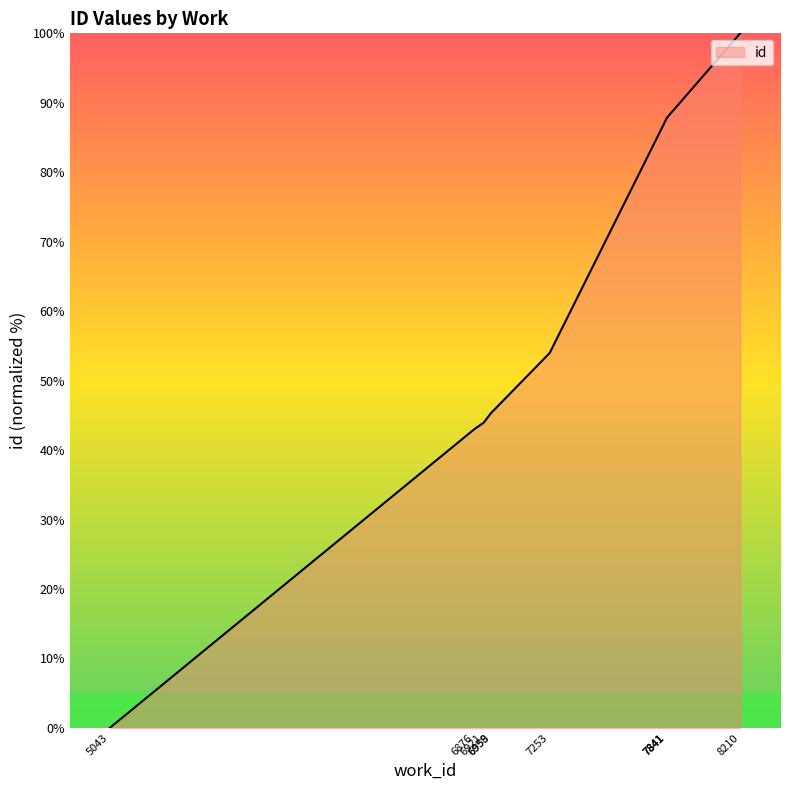

Reading left to right, transcribe all the data shown in this chart.

0.0	43.0	43.9	45.3	45.4	54.0	87.8	87.8	87.8	100.0